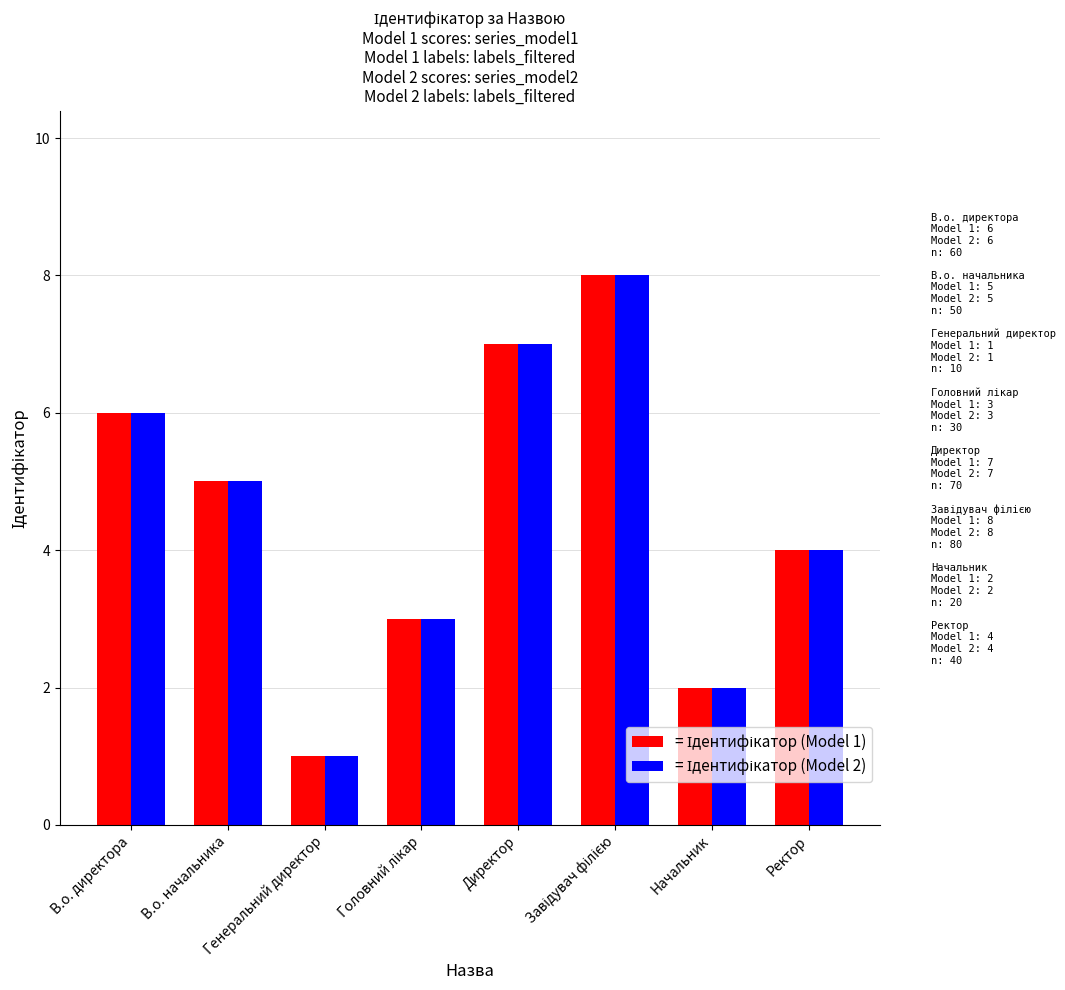

What is the maximum value shown in the chart?

8